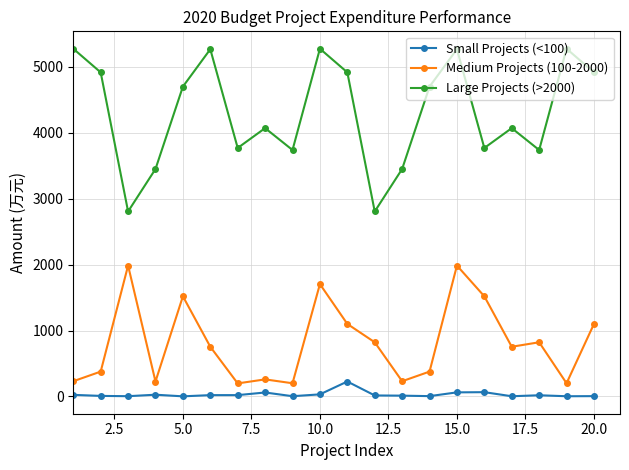

Which series has the largest total across all categories?

Large Projects (>2000)